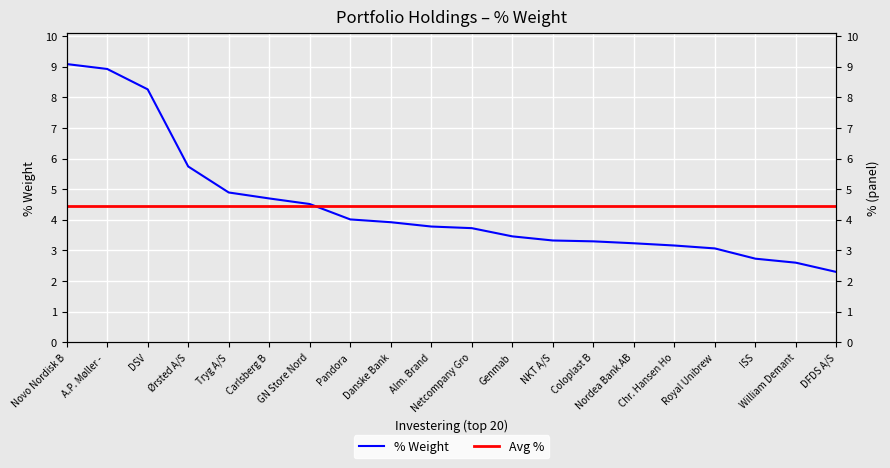

True or false: Avg % has more than 1 interior local peaks.

False